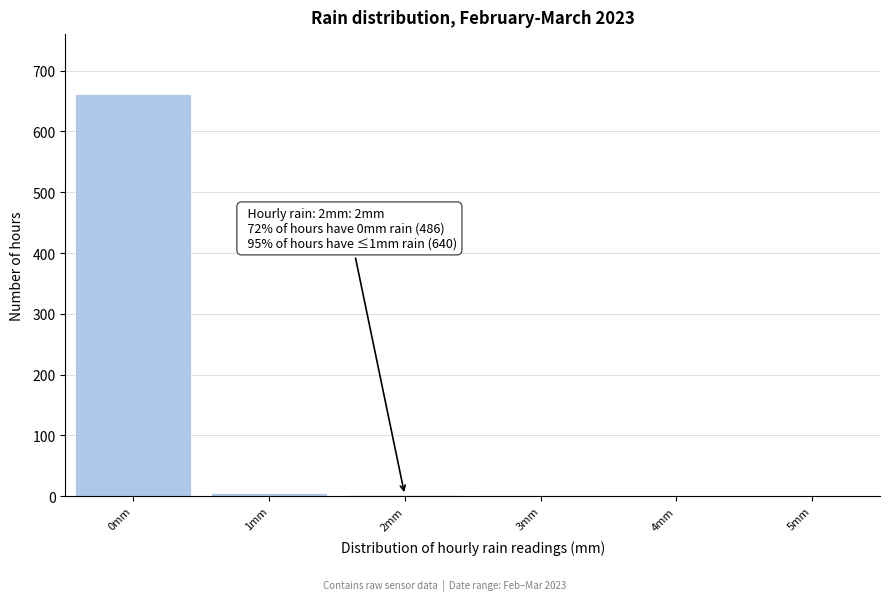

Which range on the x-axis has the tallest bar?

-0.5 to 0.5